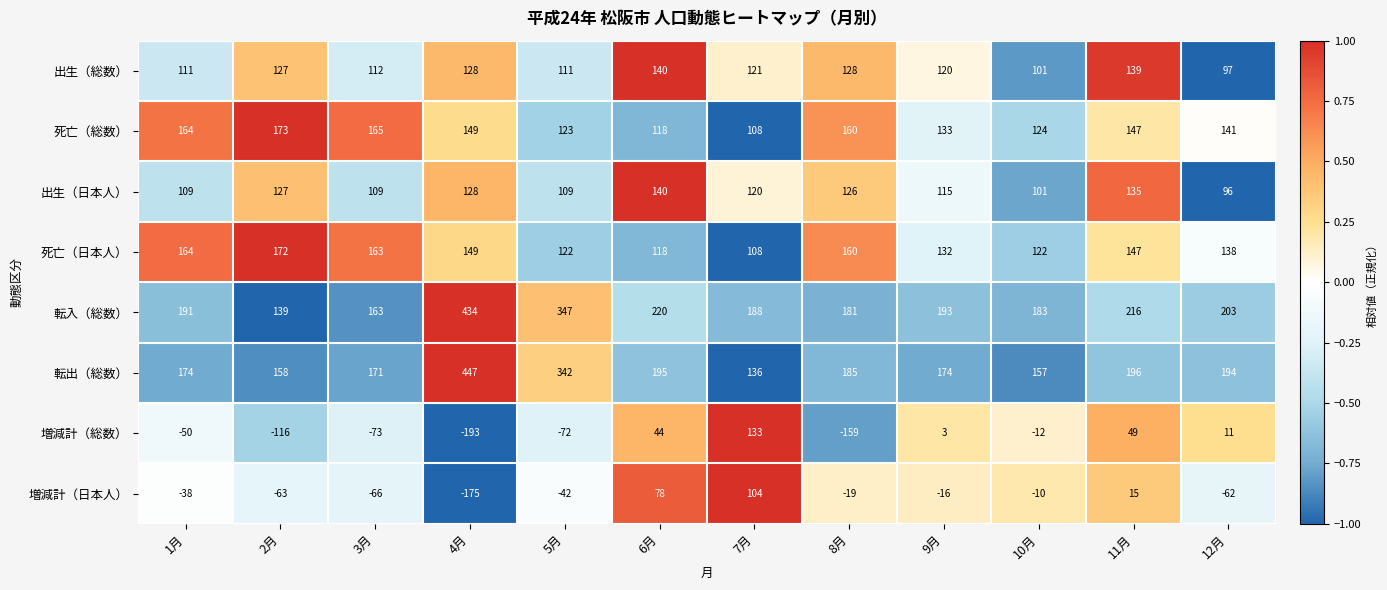

How many distinct data groups are displayed?

8